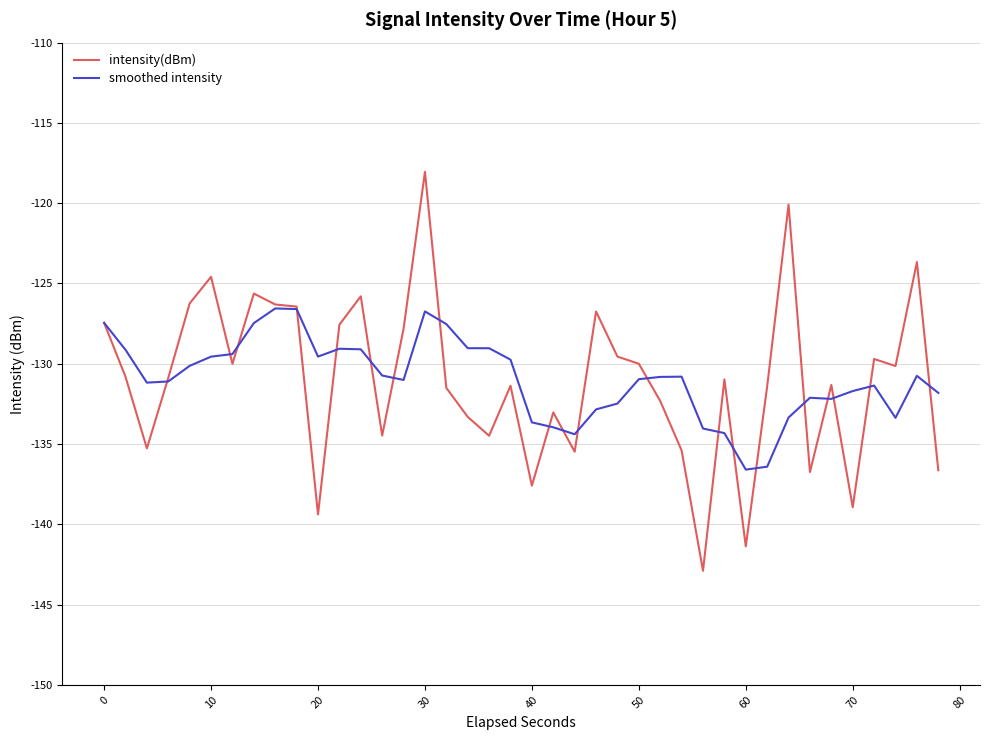

True or false: smoothed intensity has more than 2 interior local peaks.

True